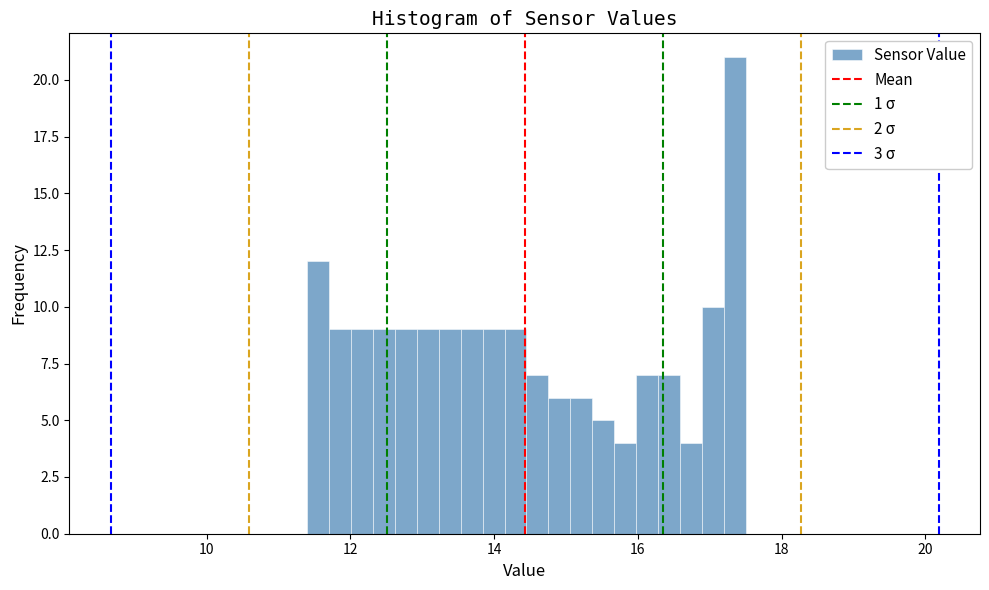

Read against the x-axis, roughly where is the centre of the tallest bar?

17.4